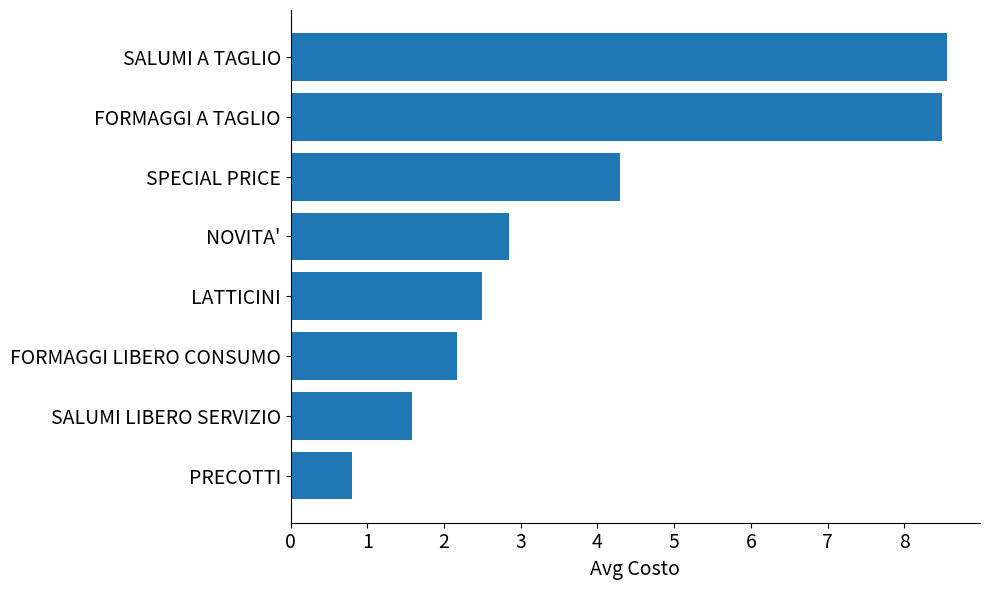

Approximately how many times larger is the value at SPECIAL PRICE compared to FORMAGGI A TAGLIO?

0.5